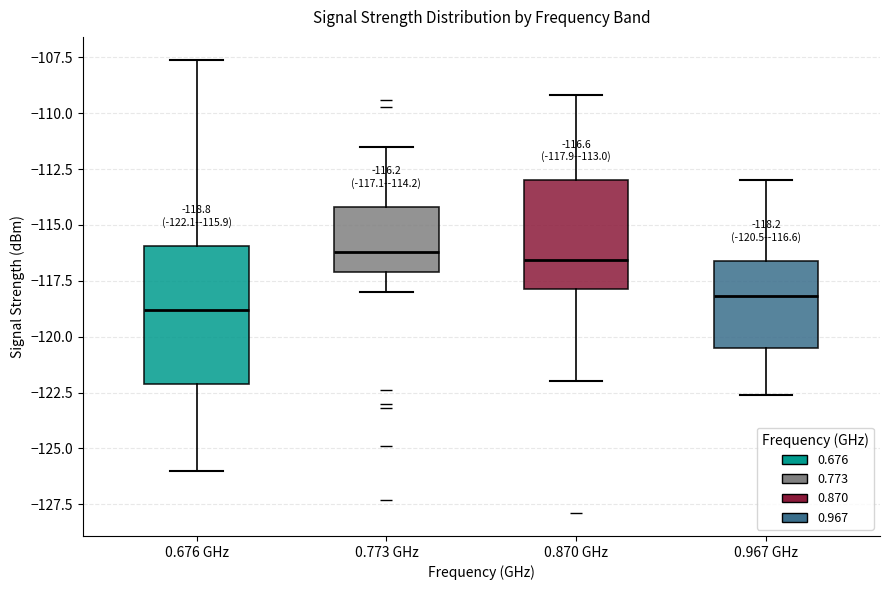

Which box is the tallest, from its lower edge to its upper edge?

0.676 GHz